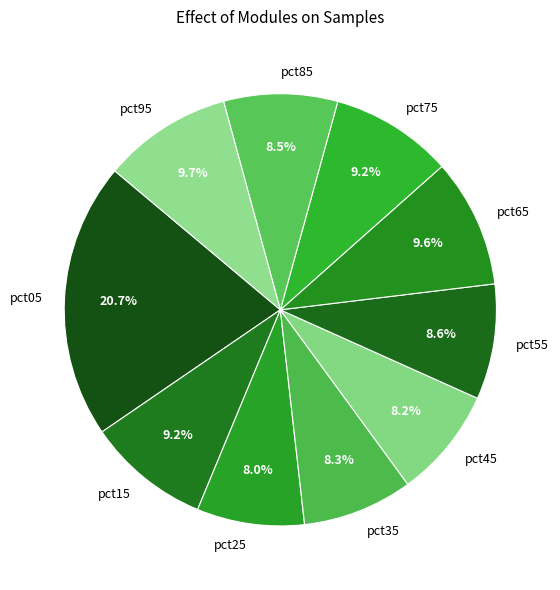

Is there a majority slice in this chart?

No